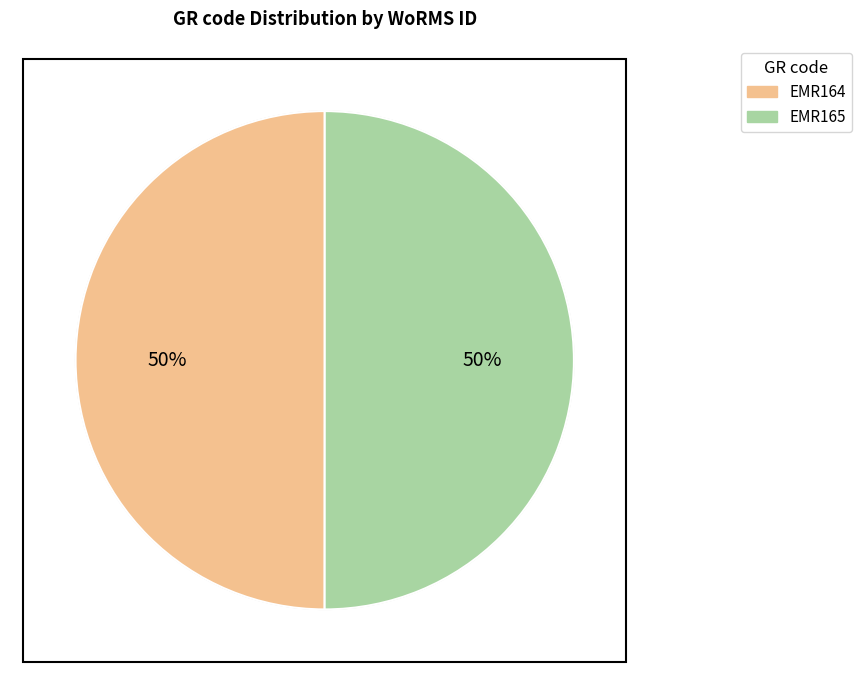

Combined, do EMR165 and EMR164 account for over 50%?

Yes